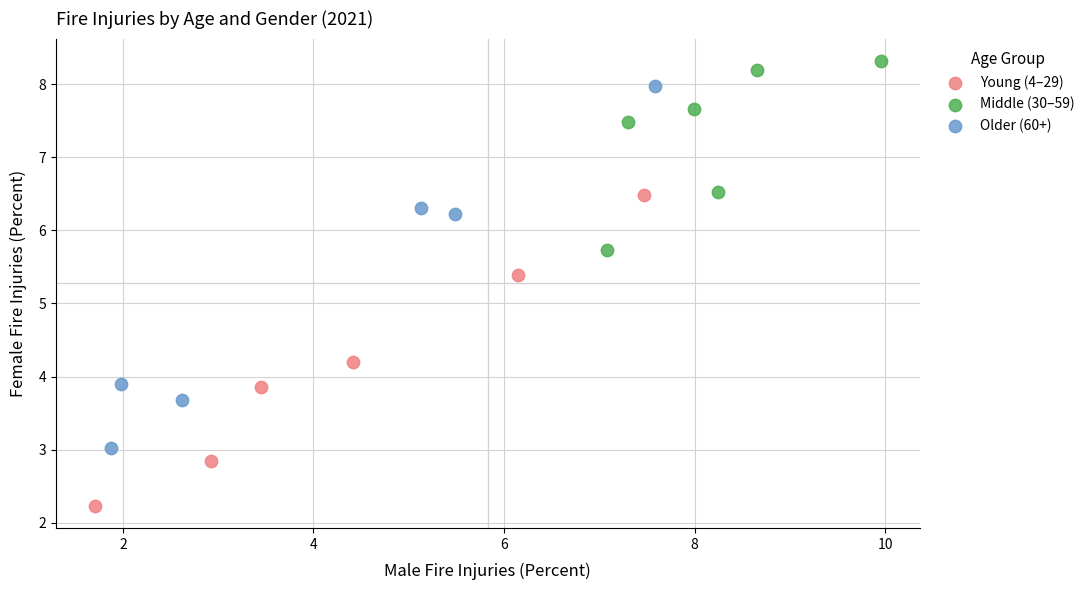

Which series reaches the minimum Y coordinate?

Young (4–29)